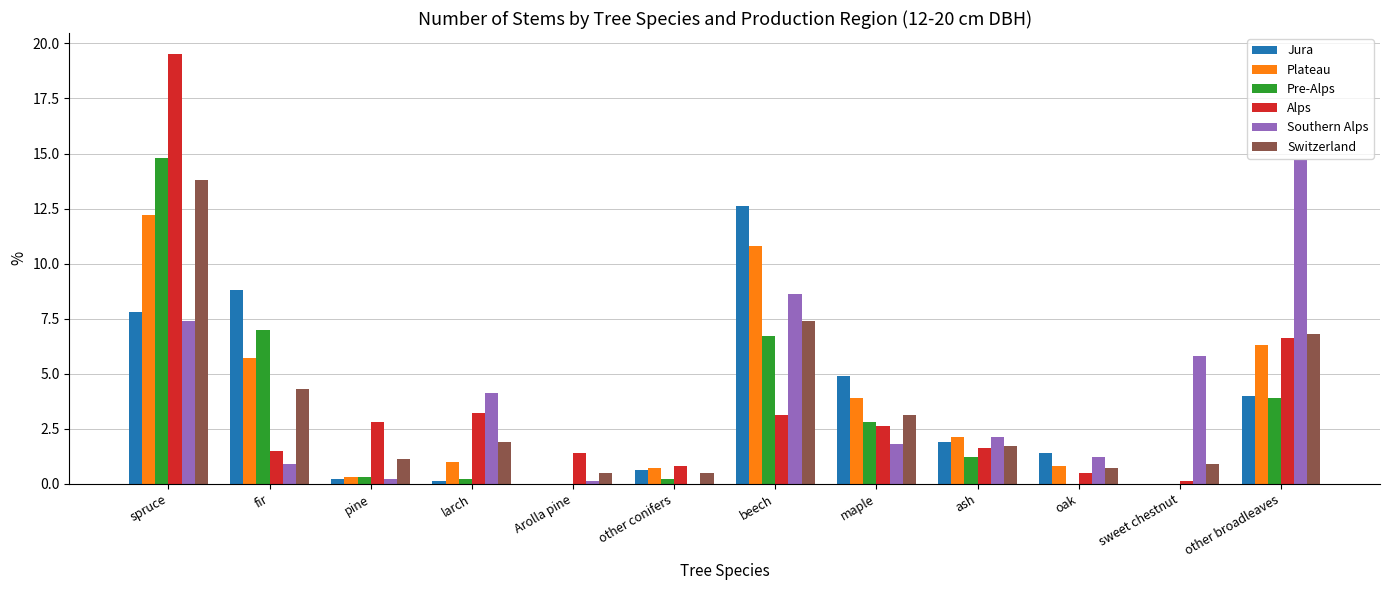

What is the difference between the Pre-Alps values at oak and beech?

6.7